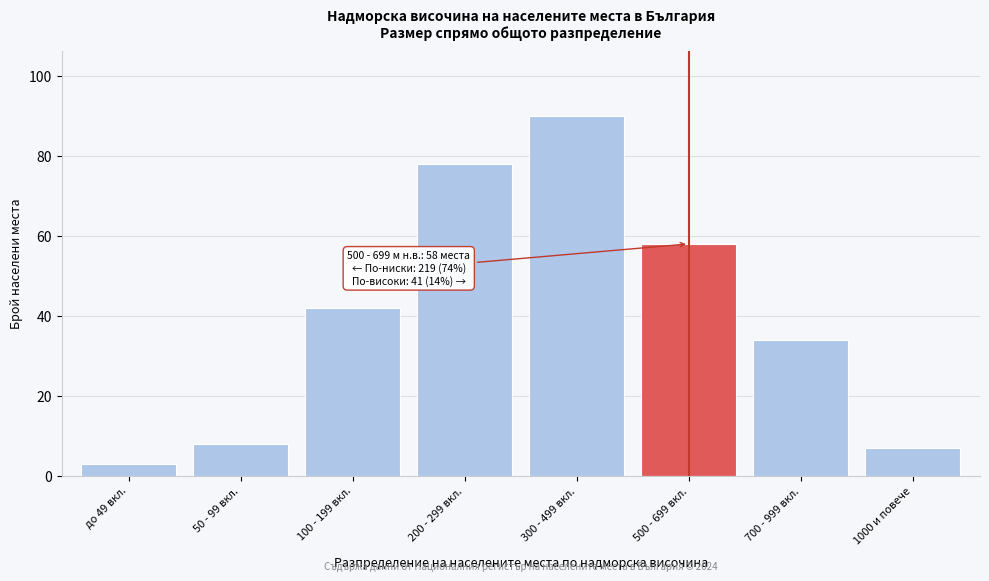

Reading left to right, list all the values displayed in this chart.

3	8	42	78	90	58	34	7